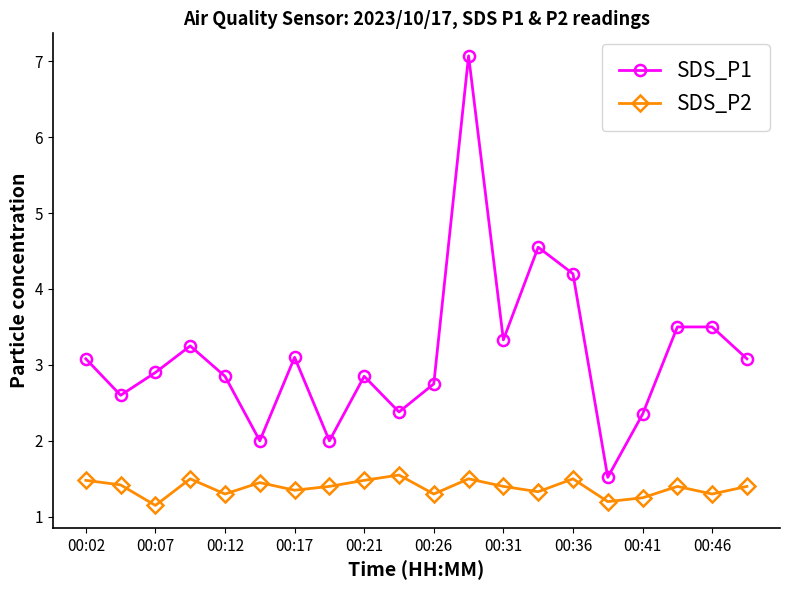

Which series has the largest total across all categories?

SDS_P1